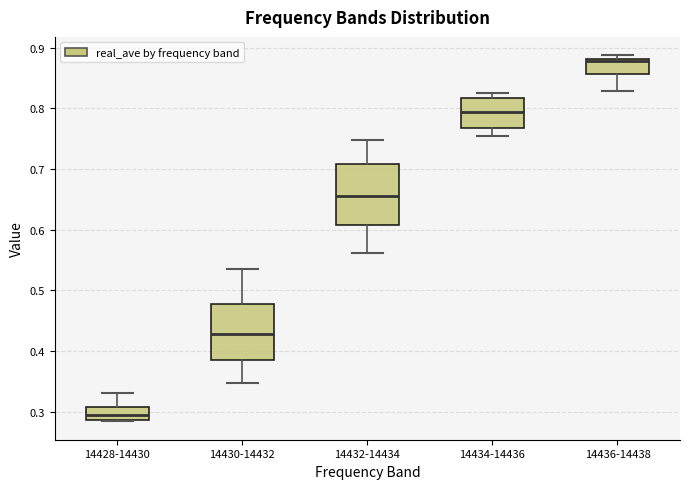

Which box's median line is the lowest?

14428-14430